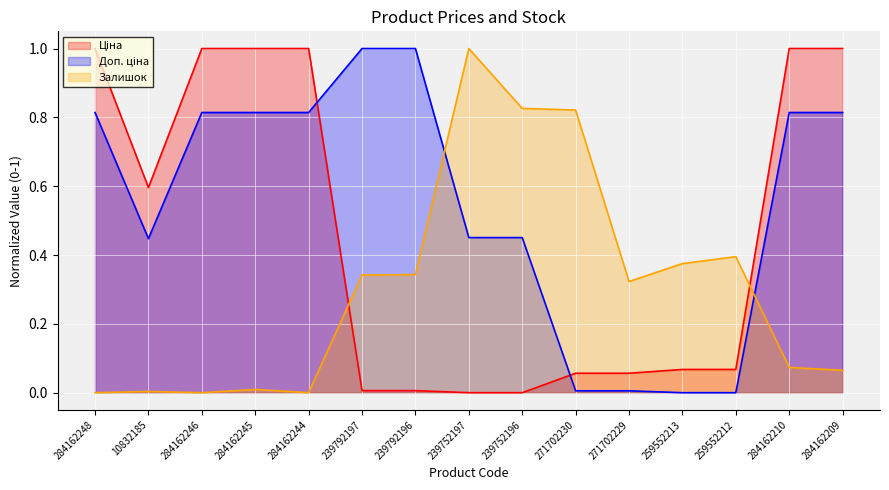

After their last crossing, which series has the higher values: Ціна or Залишок?

Ціна